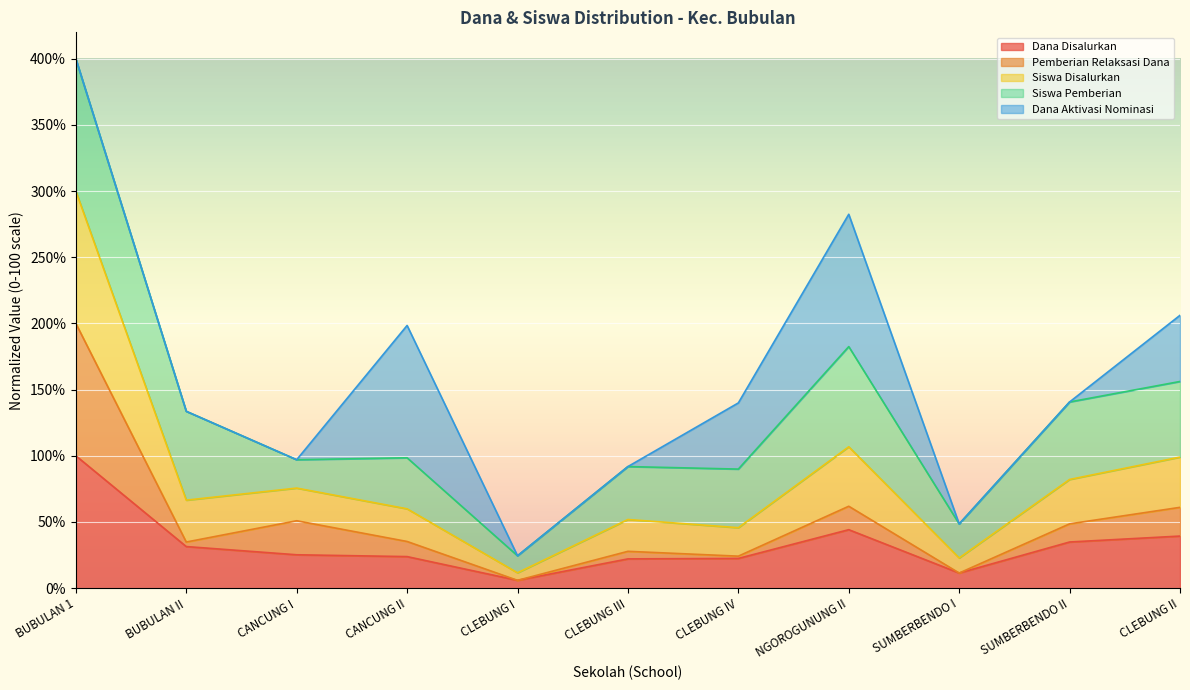

Is it true that Dana Disalurkan equals 9.2 at CANCUNG I?

False